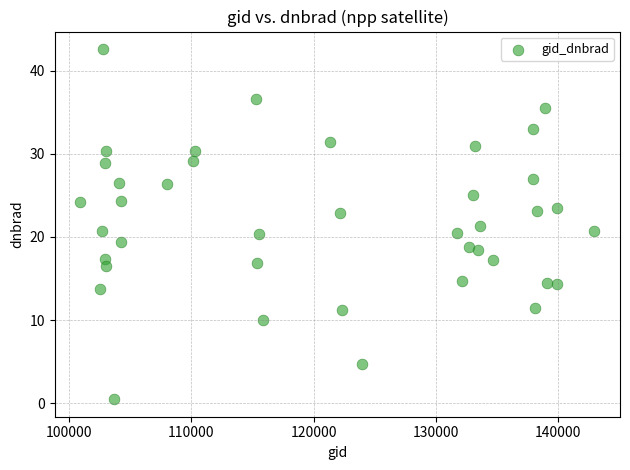

What is the range of X values (max minus min)?

42028.0